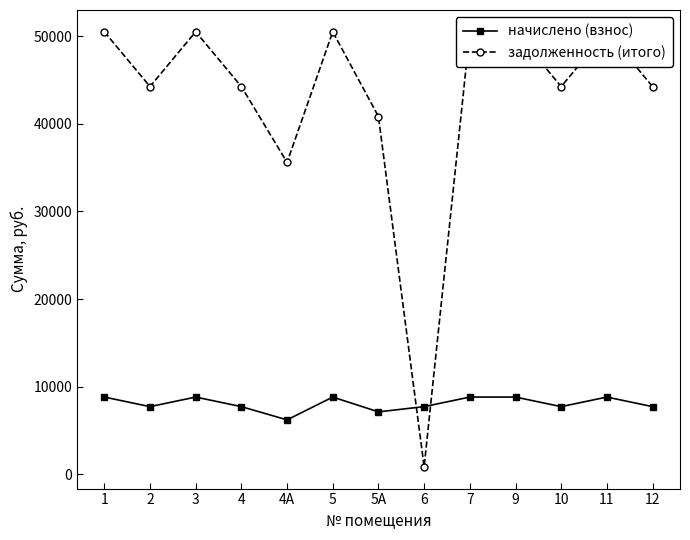

What is the difference between the maximum and second lowest values in the задолженность (итого) series?

14903.7